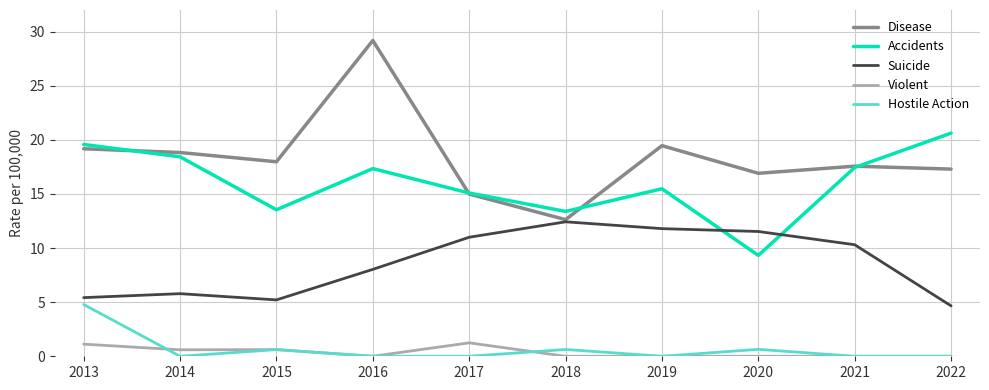

The value of Suicide at 2014 is 8.8. True or false?

False